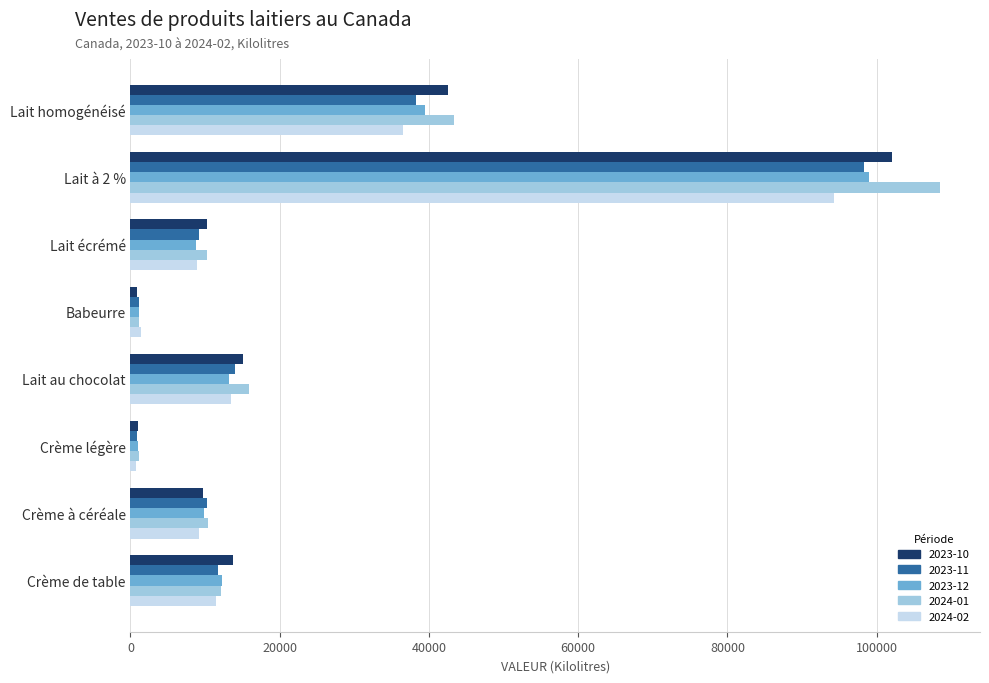

The 2023-12 series shows 13987 at Lait écrémé. True or false?

False